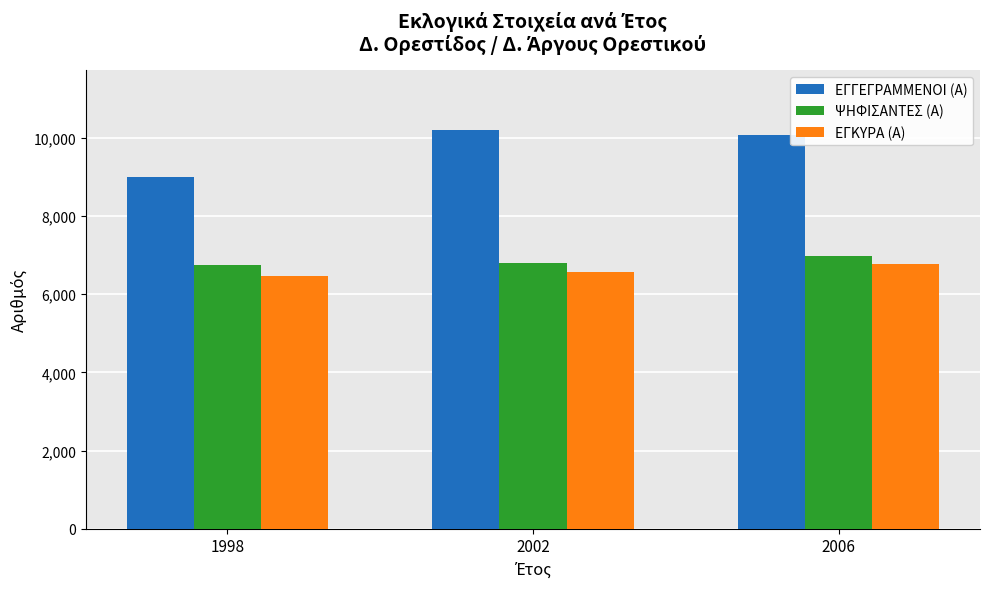

The ΨΗΦΙΣΑΝΤΕΣ (Α) series shows 6756 at 1998. True or false?

True